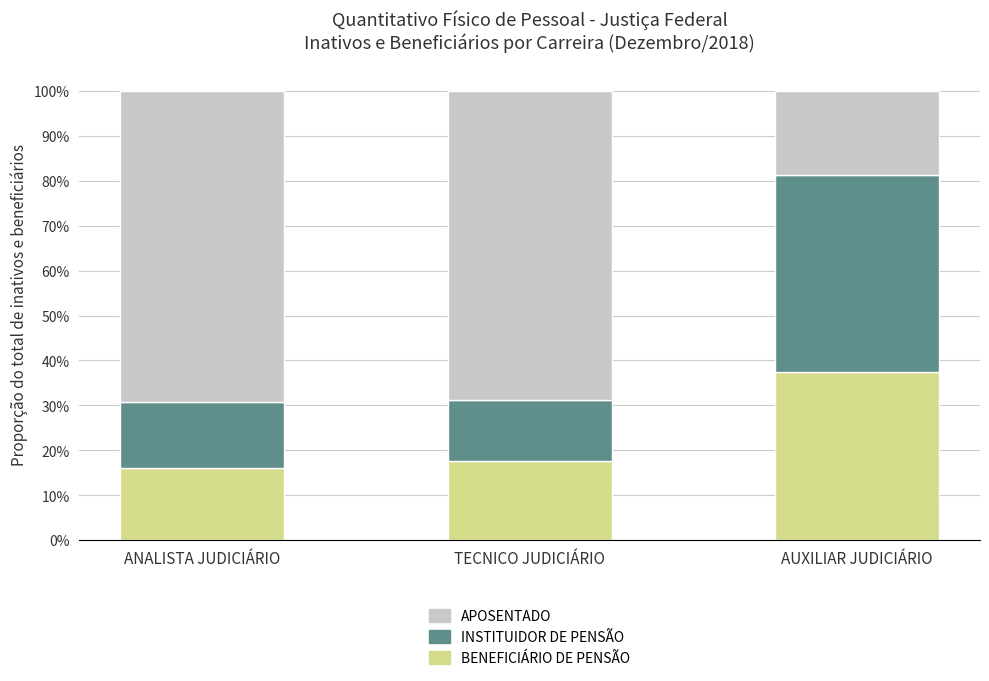

Where is APOSENTADO nearest to the value 0?

AUXILIAR JUDICIÁRIO